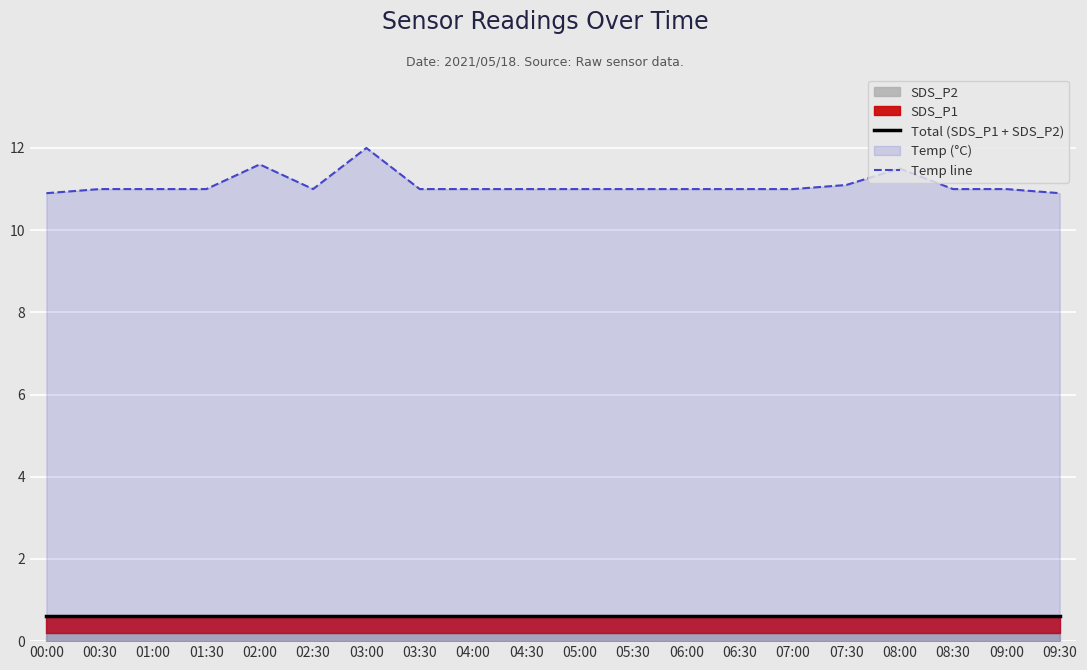

What is the minimum value shown in the chart?

0.6